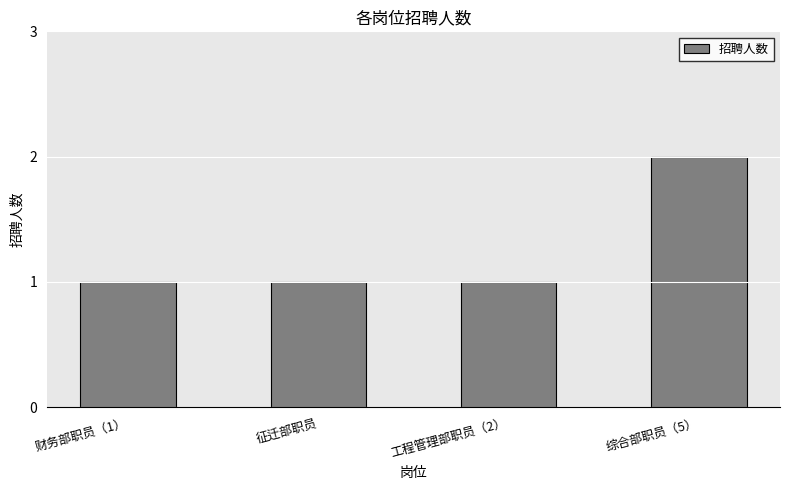

Reading right to left, what are all the values shown in this chart?

2	1	1	1